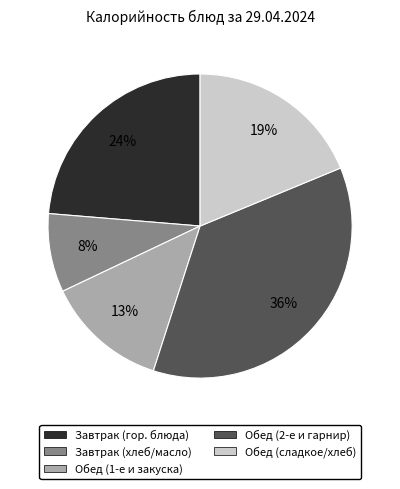

To the nearest percent, what is the average slice percentage?

20%